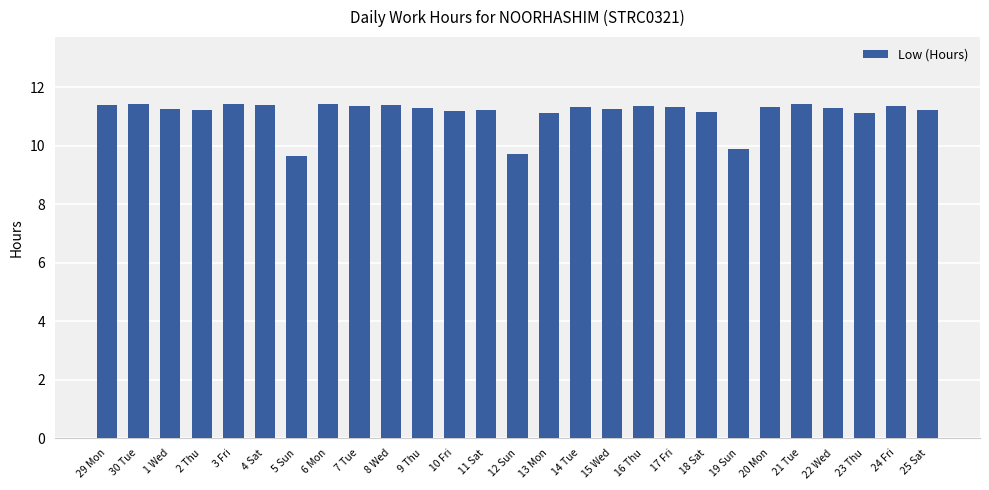

The chart shows a value of 2.6 at 6 Mon. True or false?

False